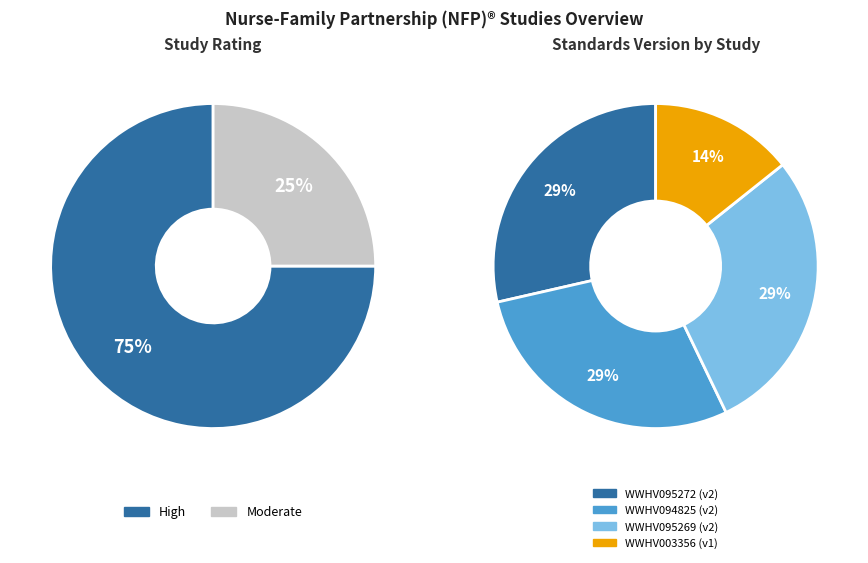

Combined, do WWHV094825 and WWHV095272 account for over 50%?

Yes